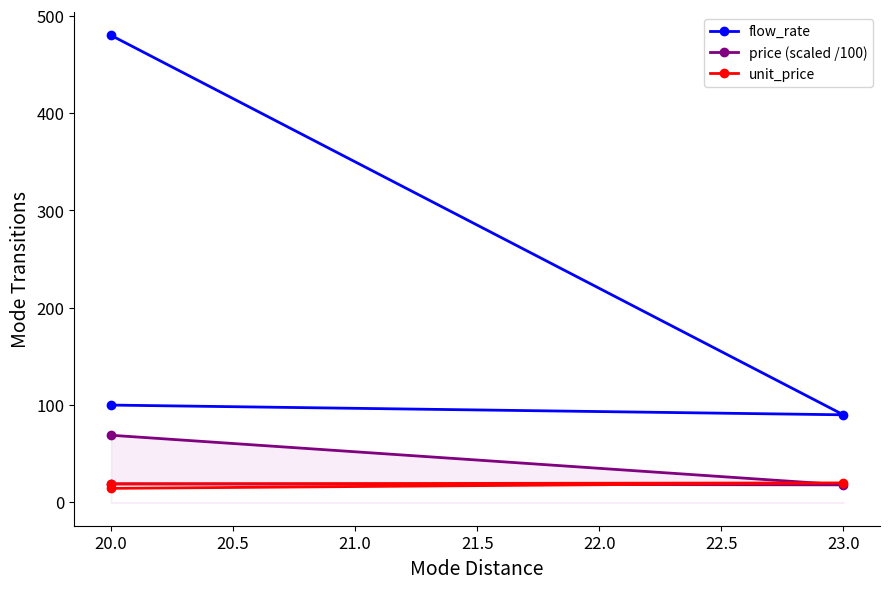

What is the smallest value displayed?

14.4